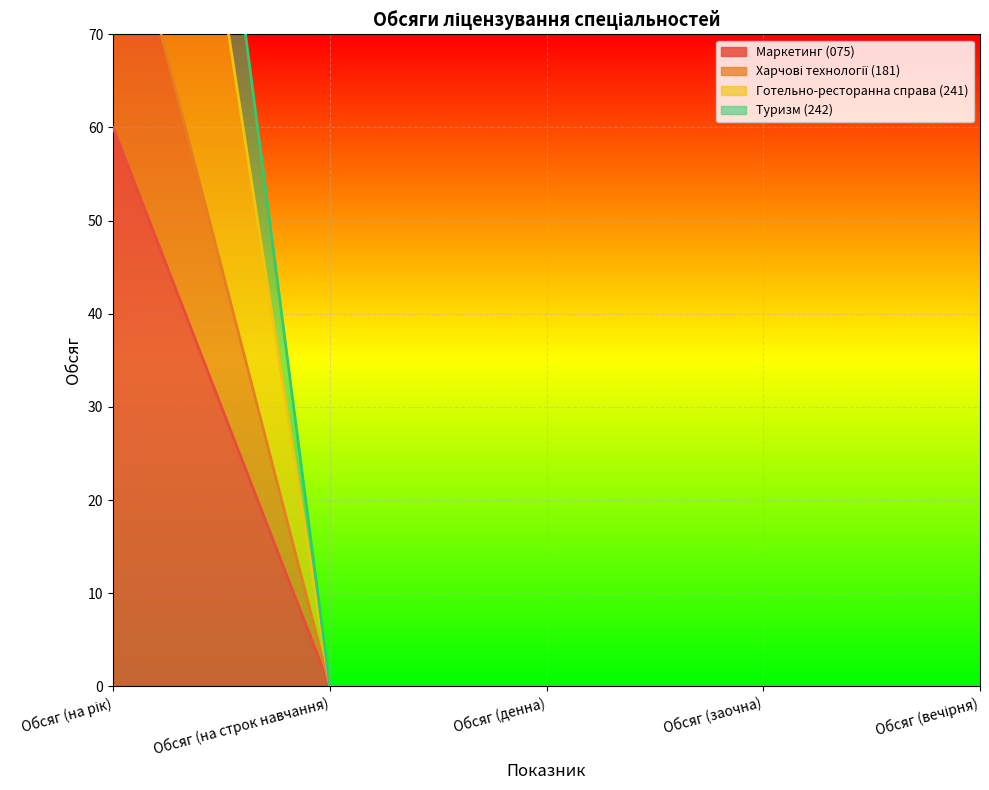

At how many categories does at least one series exceed 66?

1